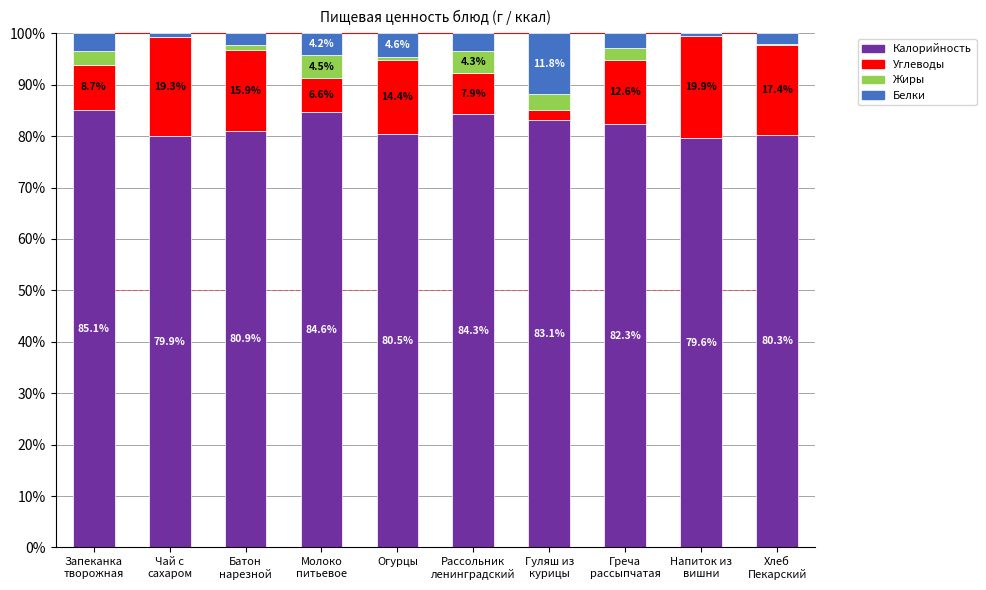

What is the highest value of the Калорийность series?

85.1